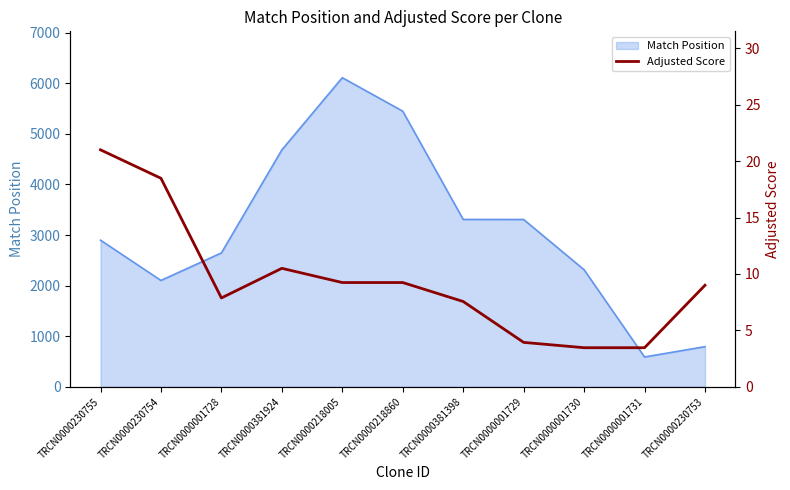

How many values are below 9?

5